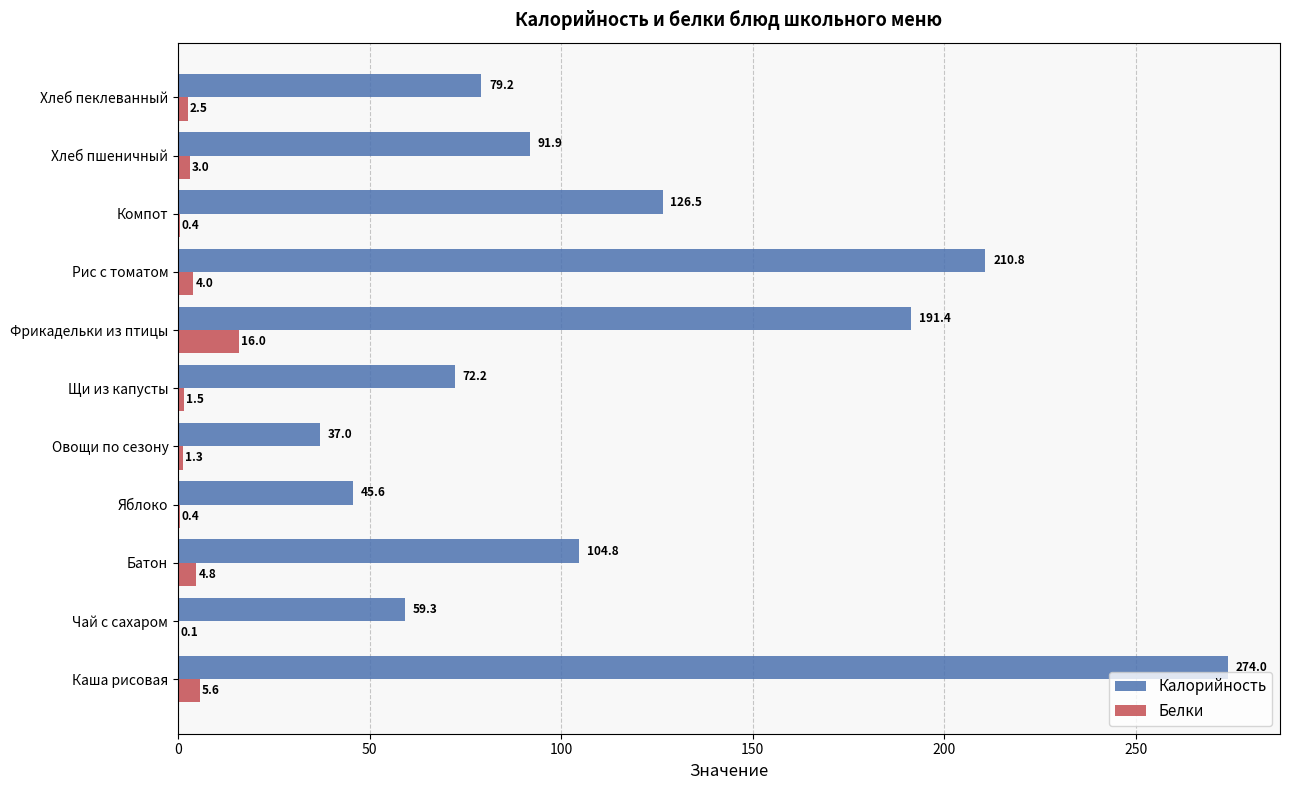

What are all the series names shown in the legend?

Калорийность, Белки